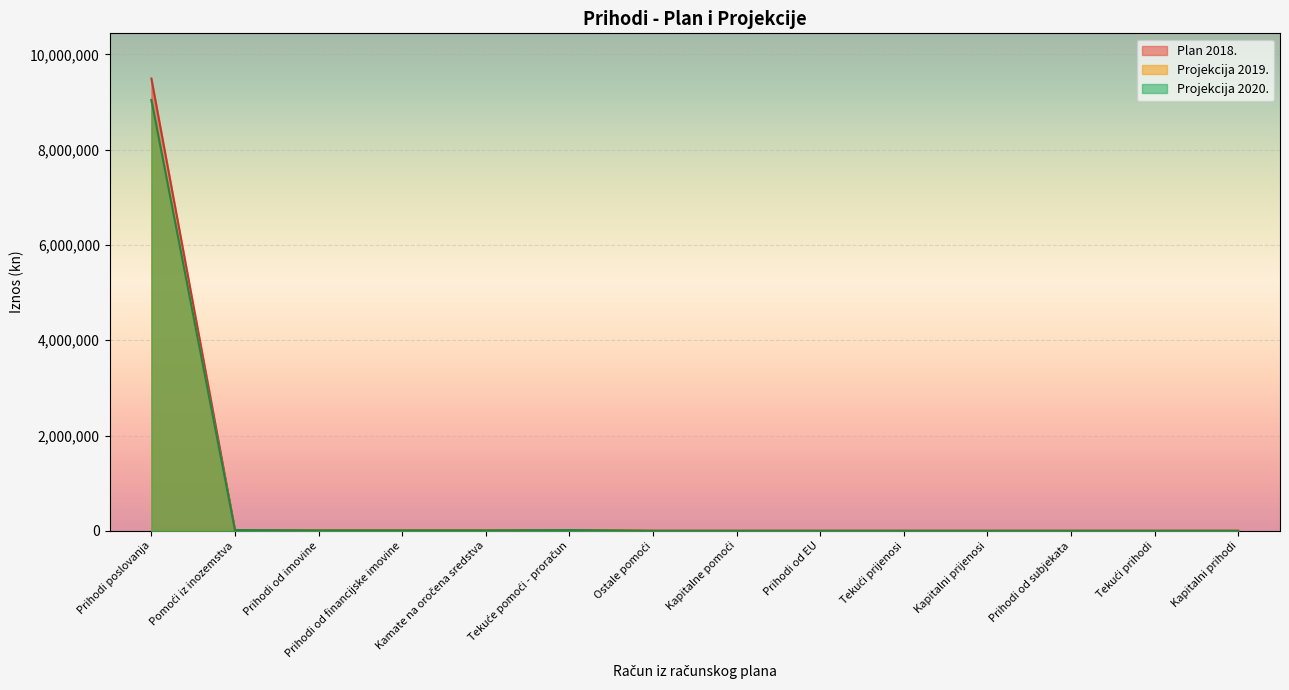

How many interior local peaks does the Projekcija 2020. series have?

1